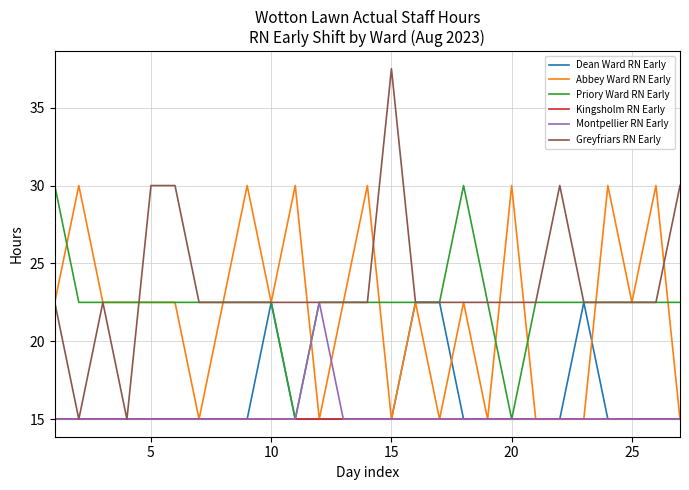

What is the greatest value displayed?

37.5